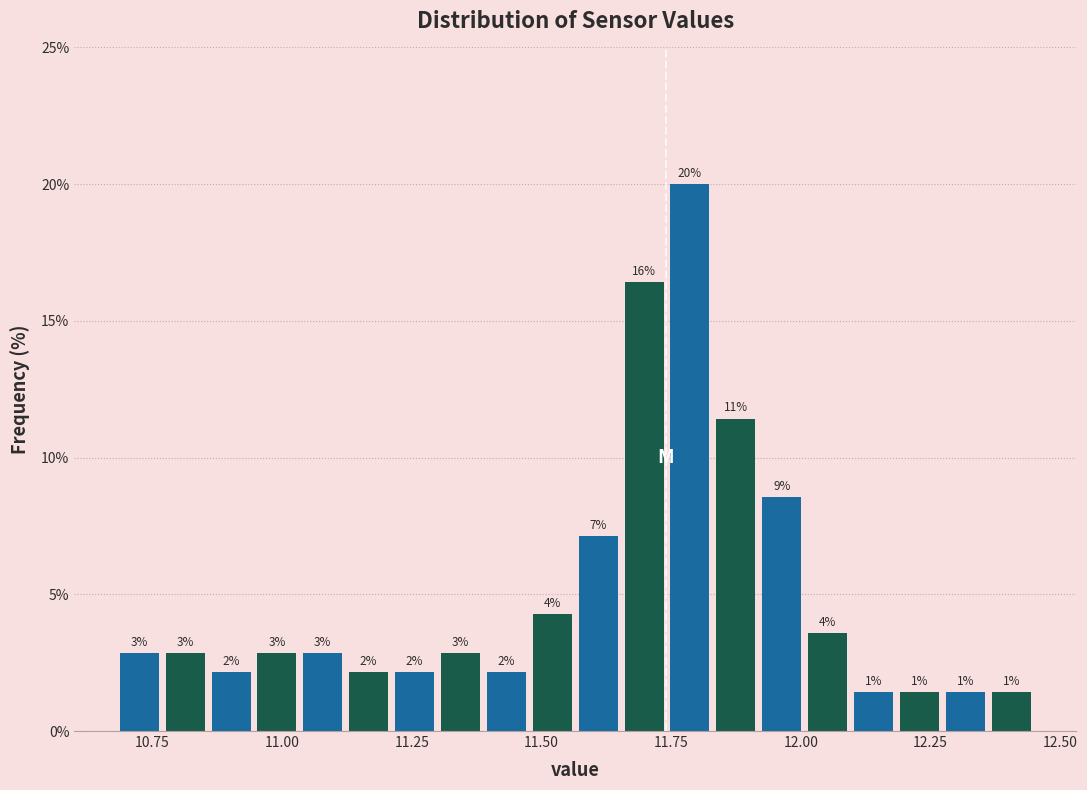

Read against the x-axis, roughly where is the centre of the tallest bar?

11.80